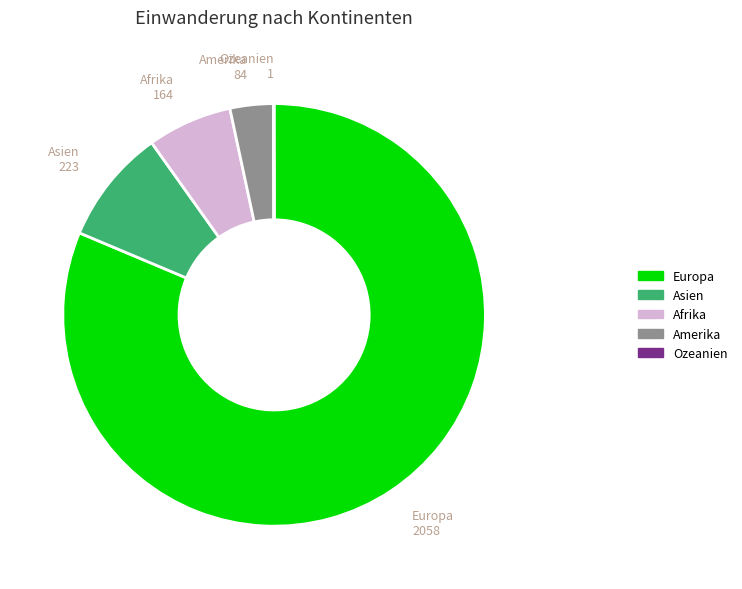

True or false: Amerika accounts for 10% of the total.

False